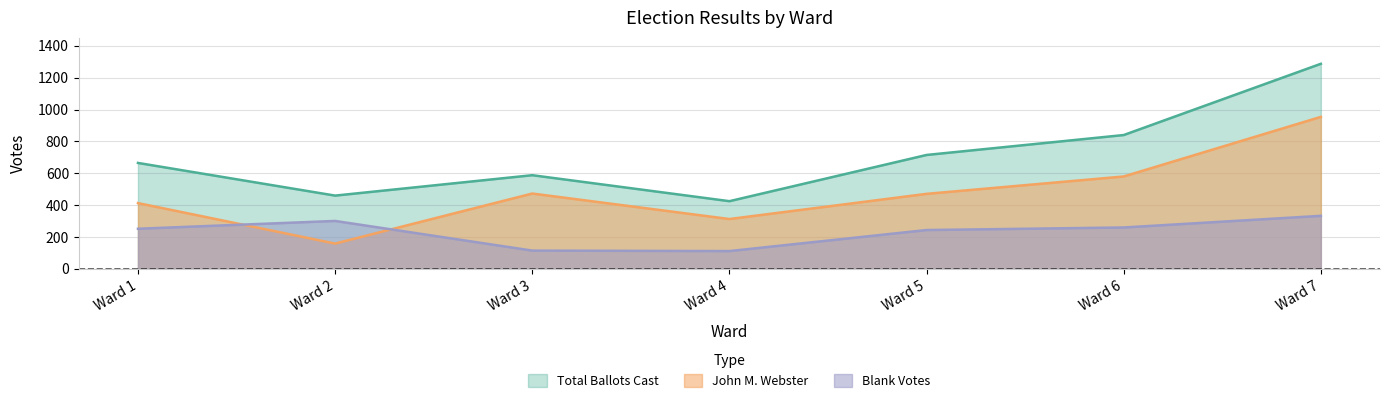

What is the total value across all series at Ward 5?

1430